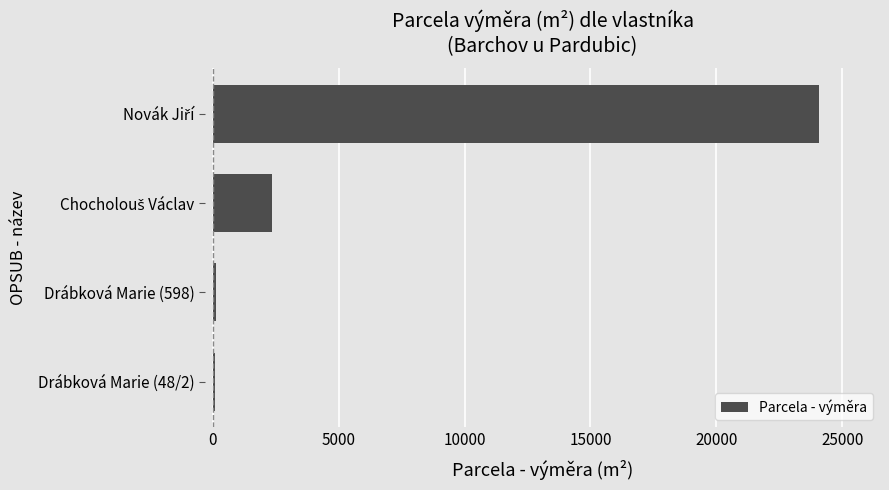

True or false: the data shows 148 at Drábková Marie (598).

True